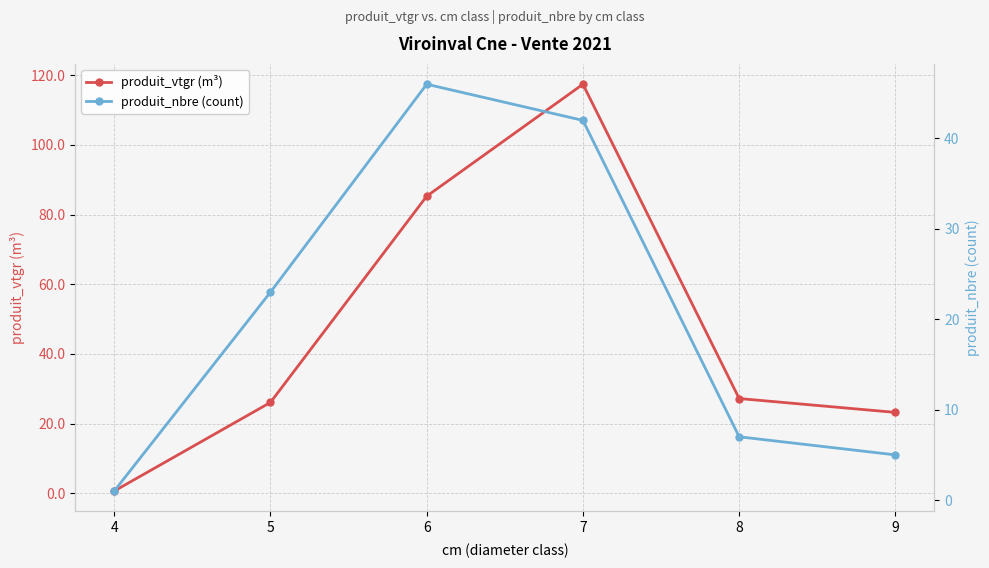

How many series are shown in this chart?

2